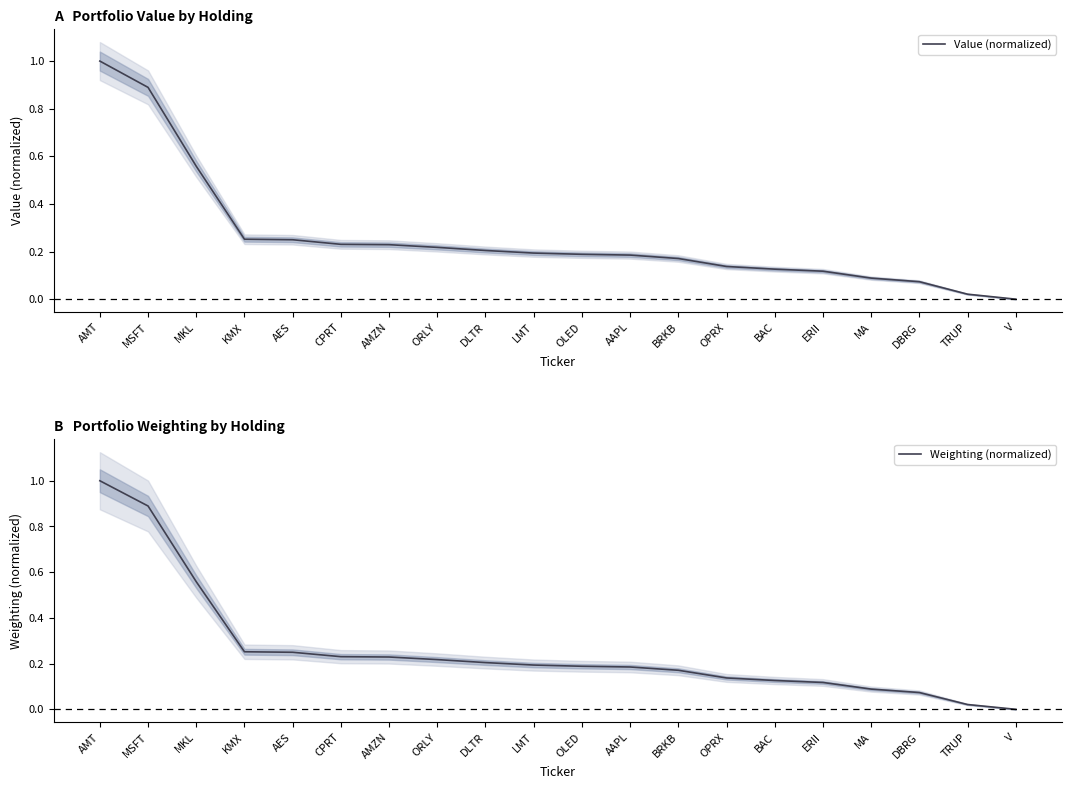

Where is Weighting (normalized) nearest to the value 0?

V